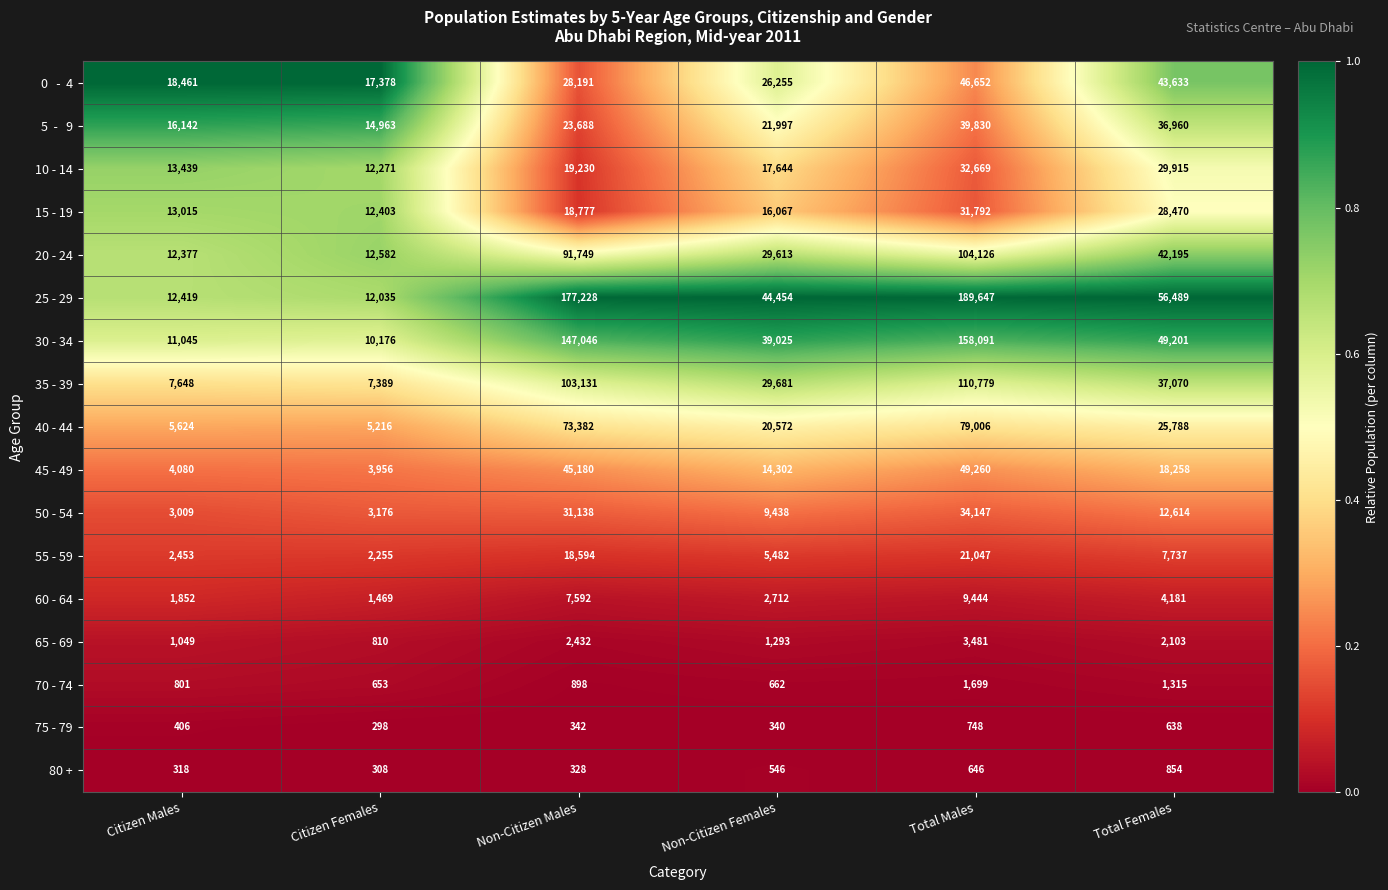

Between Citizen Females and Total Females, which series saw the biggest shift?

25 - 29